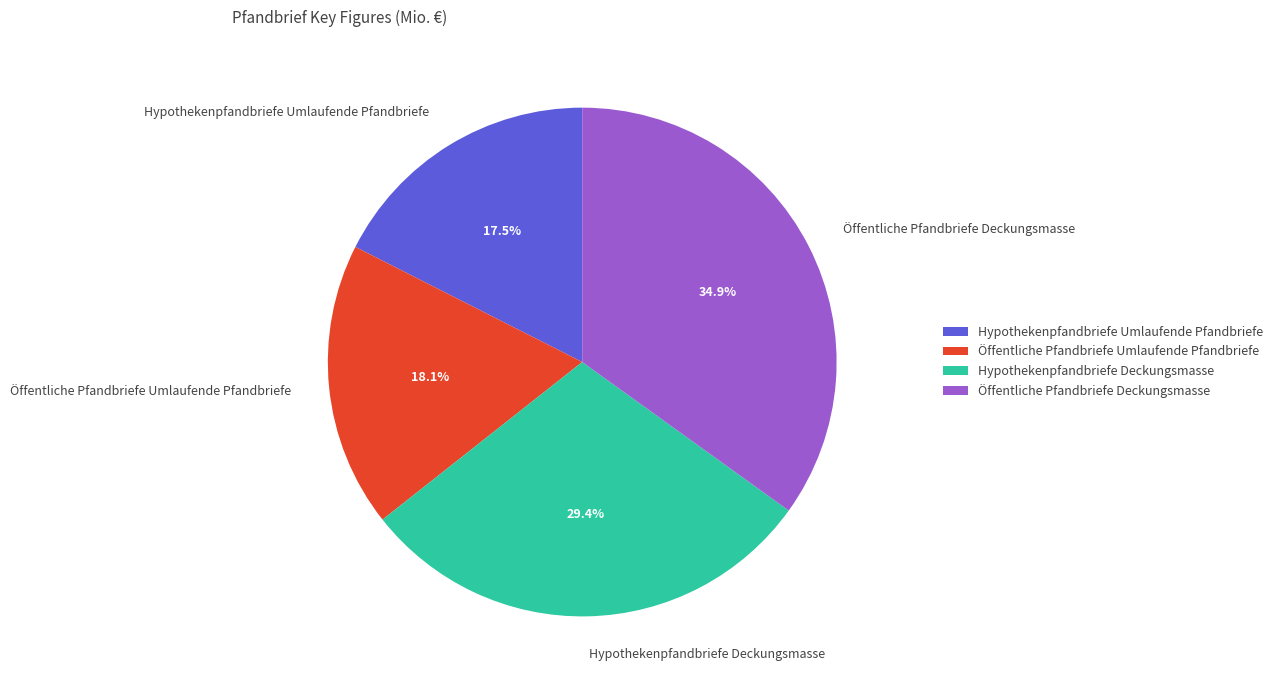

Is the sum of Öffentliche Pfandbriefe Umlaufende Pfandbriefe and Öffentliche Pfandbriefe Deckungsmasse greater than half?

Yes